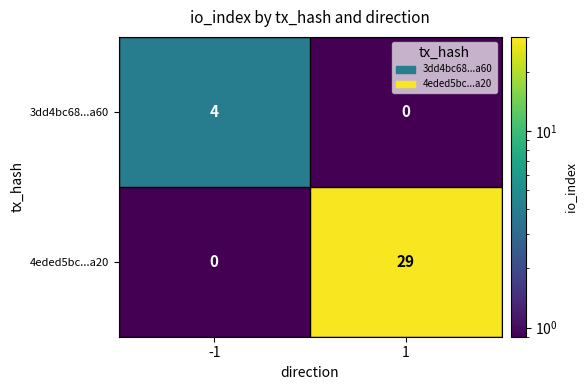

Rank the series at 1 from lowest to highest value.

3dd4bc68...a60, 4eded5bc...a20